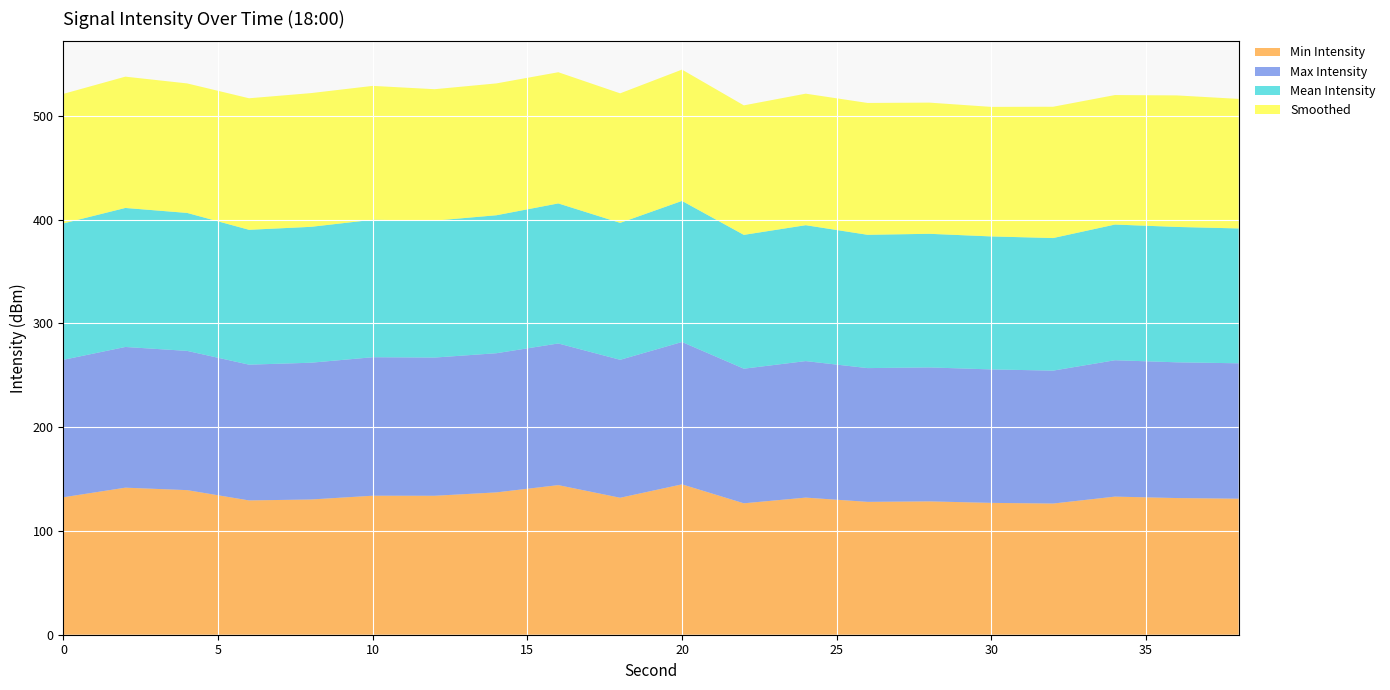

What is the minimum value for Min Intensity?

126.5